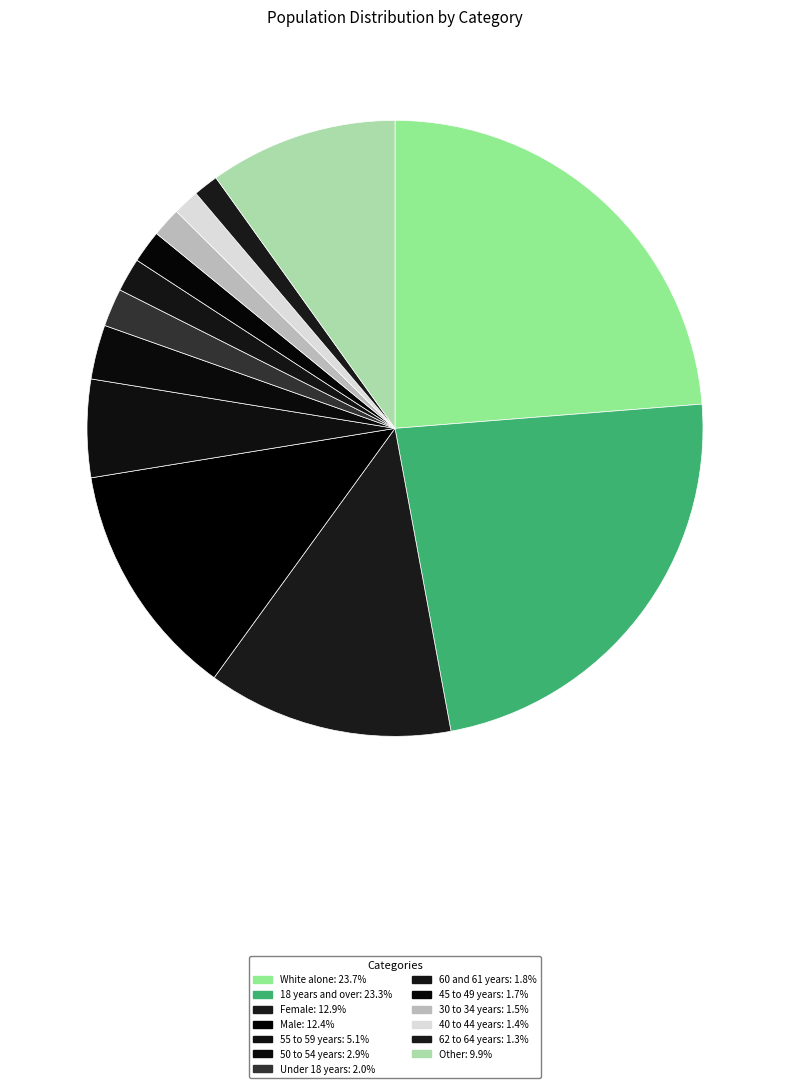

How many segments does this pie chart have?

13